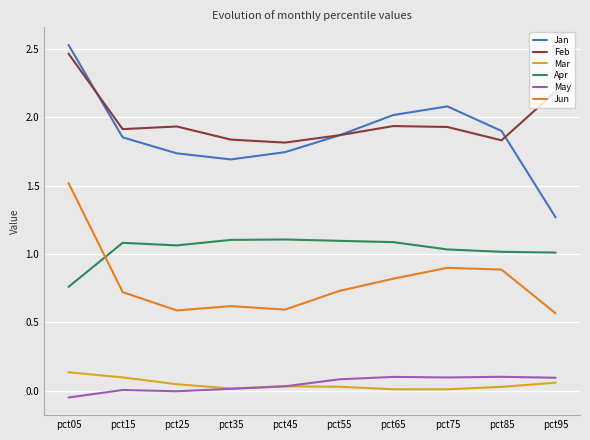

What is the sum of all May values?

0.5